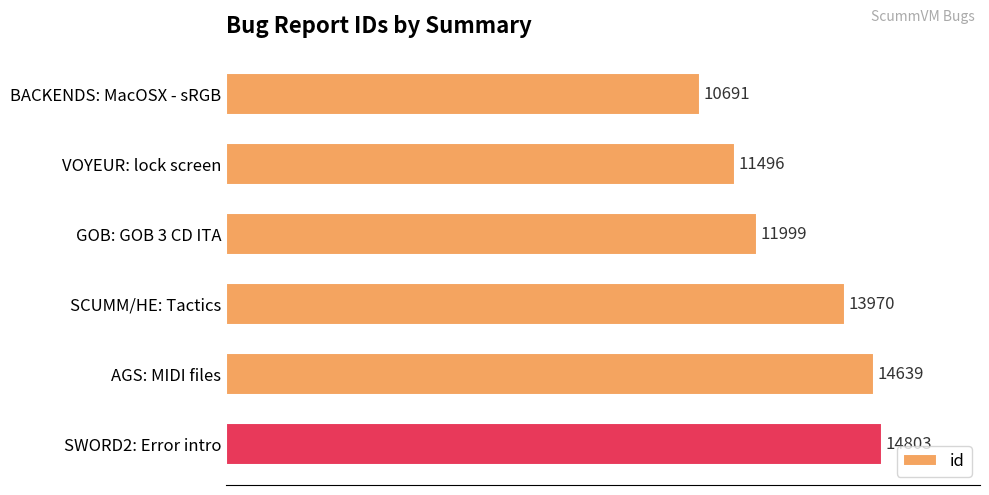

Reading bottom to top, extract all data points from this chart.

14803	14639	13970	11999	11496	10691